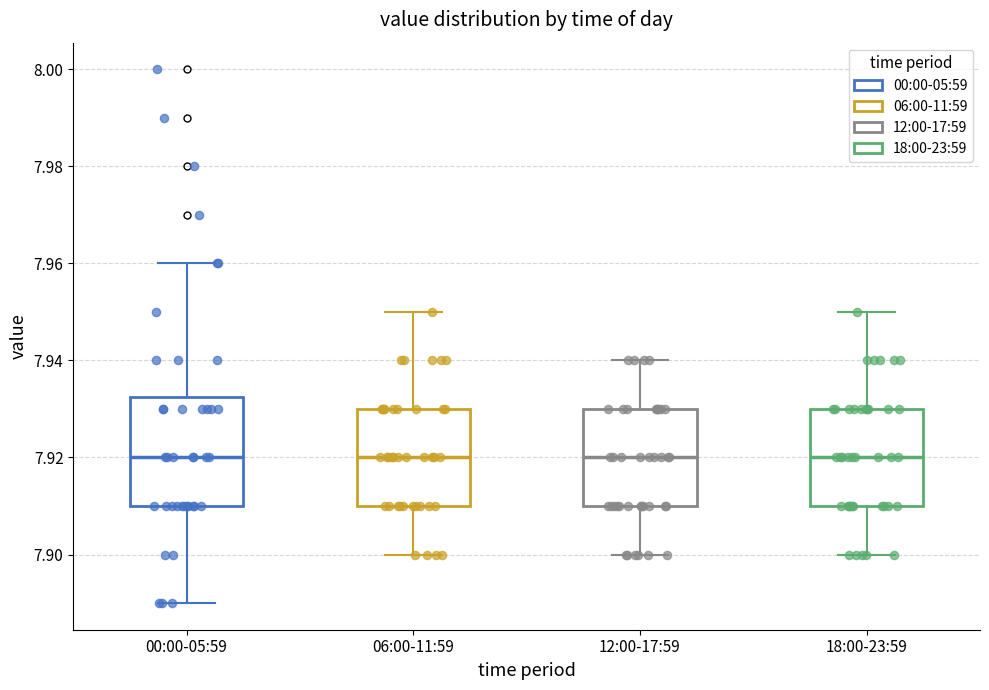

Comparing the boxes themselves (not the whiskers), which one is the tallest?

00:00-05:59